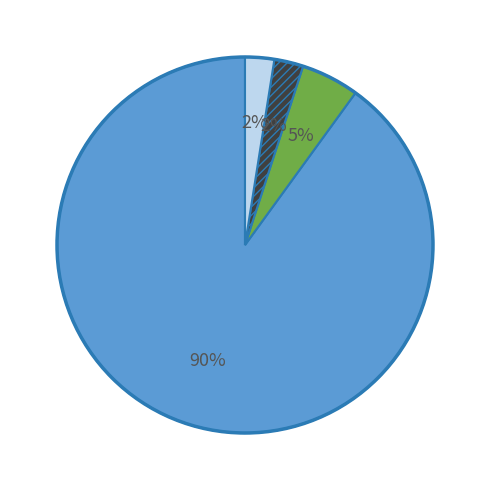

Is there a majority slice in this chart?

Yes